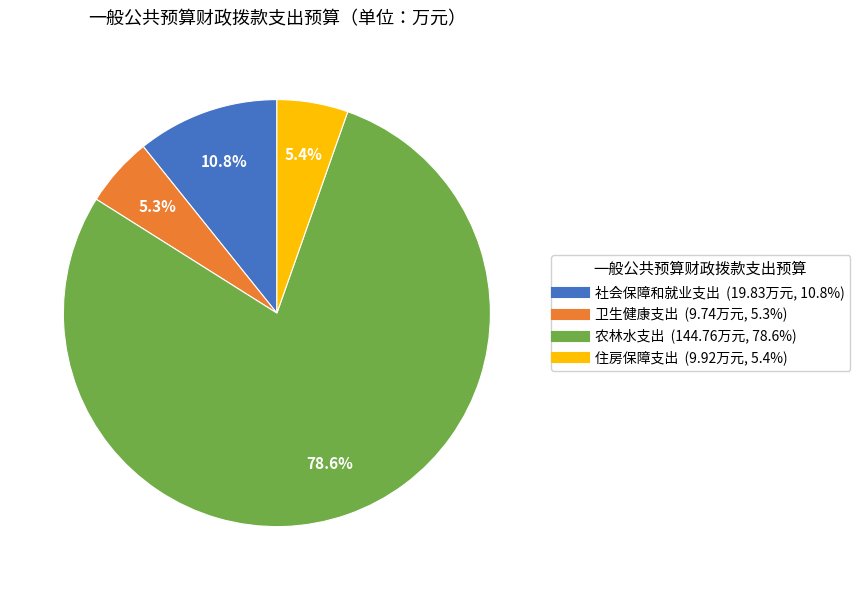

Which category has the biggest portion of the pie?

农林水支出